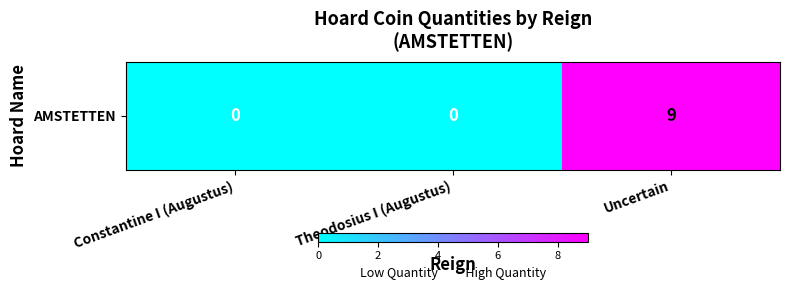

What is the difference between the values at Theodosius I (Augustus) and Uncertain?

9